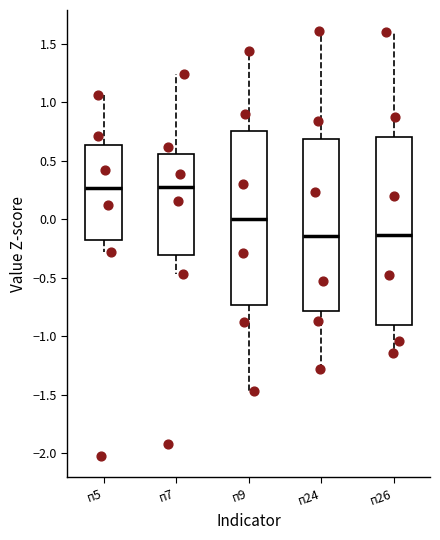

Where does the lower whisker of the box for п24 end on the y-axis? The values are not printed on the chart, so give them approximately, as read against the axis.

-1.30